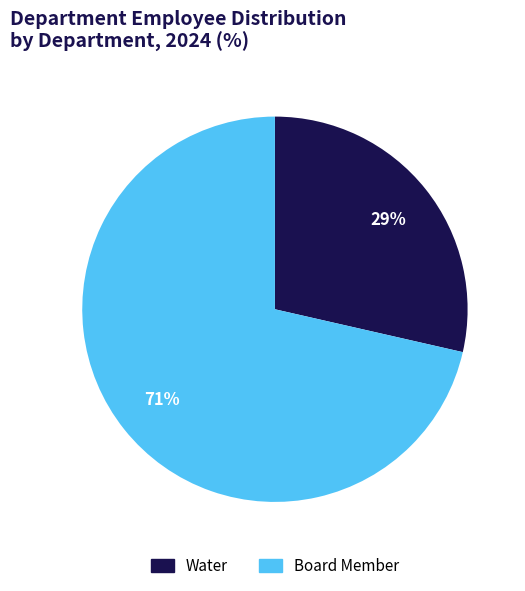

What percentage is the Water slice, to the nearest percent?

29%